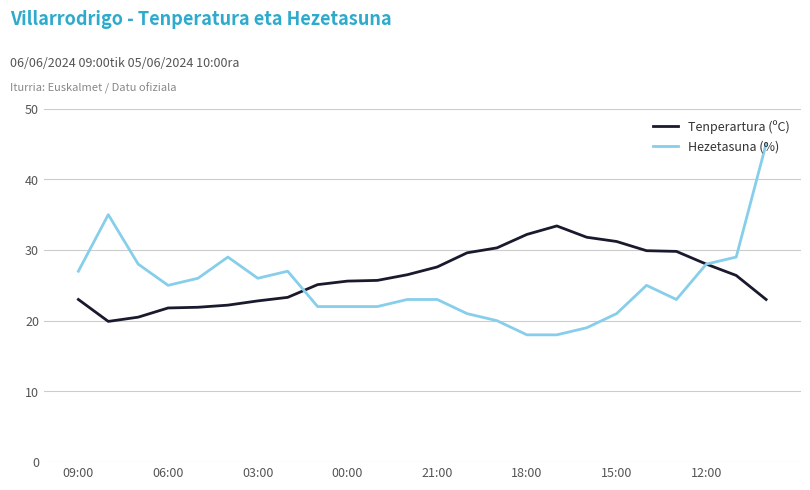

What is the greatest value displayed?

45.0